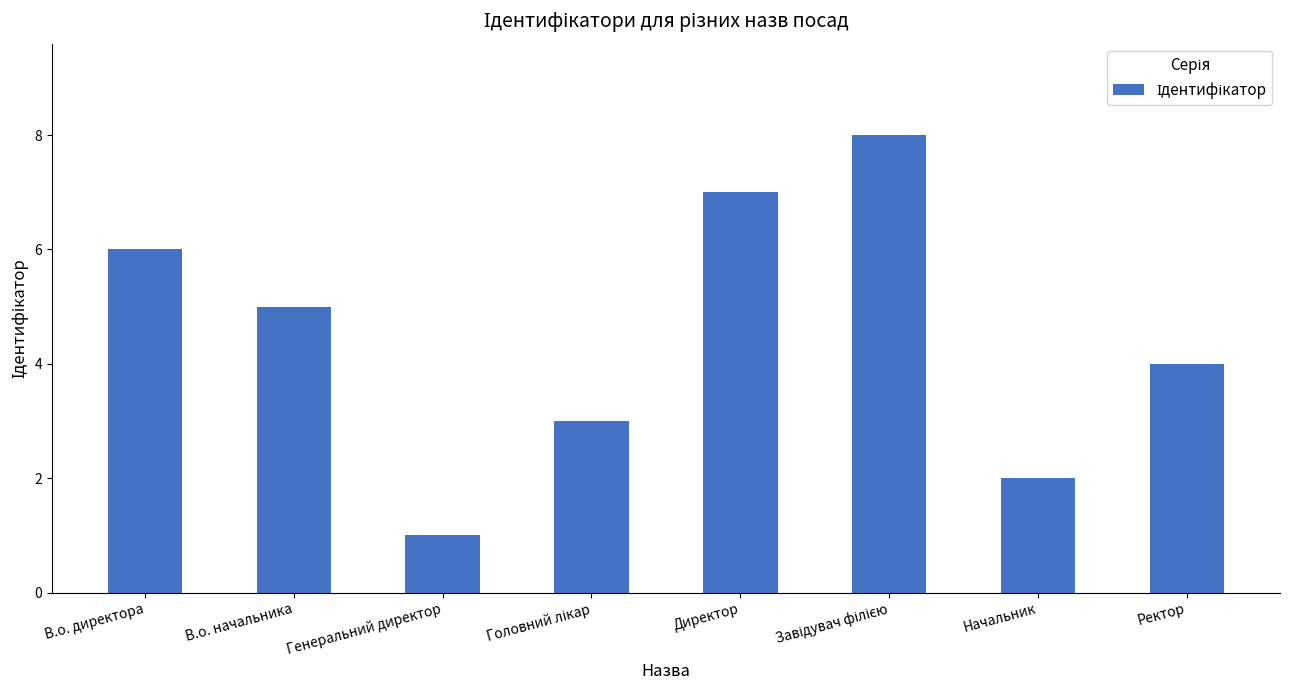

What is the ratio of the value at Ректор to the value at В.о. начальника?

0.8